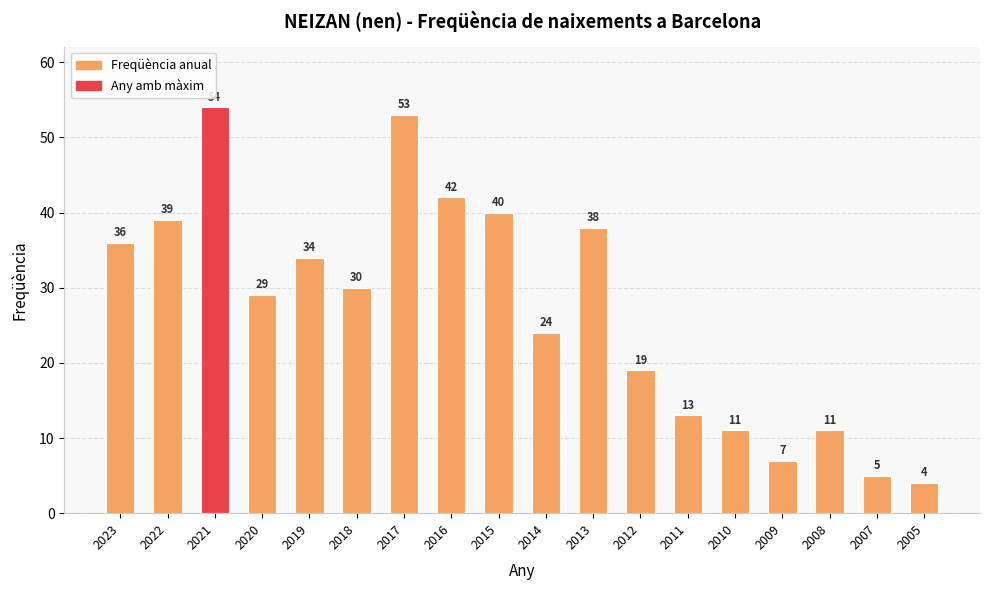

Reading left to right, what are all the values shown in this chart?

36	39	54	29	34	30	53	42	40	24	38	19	13	11	7	11	5	4